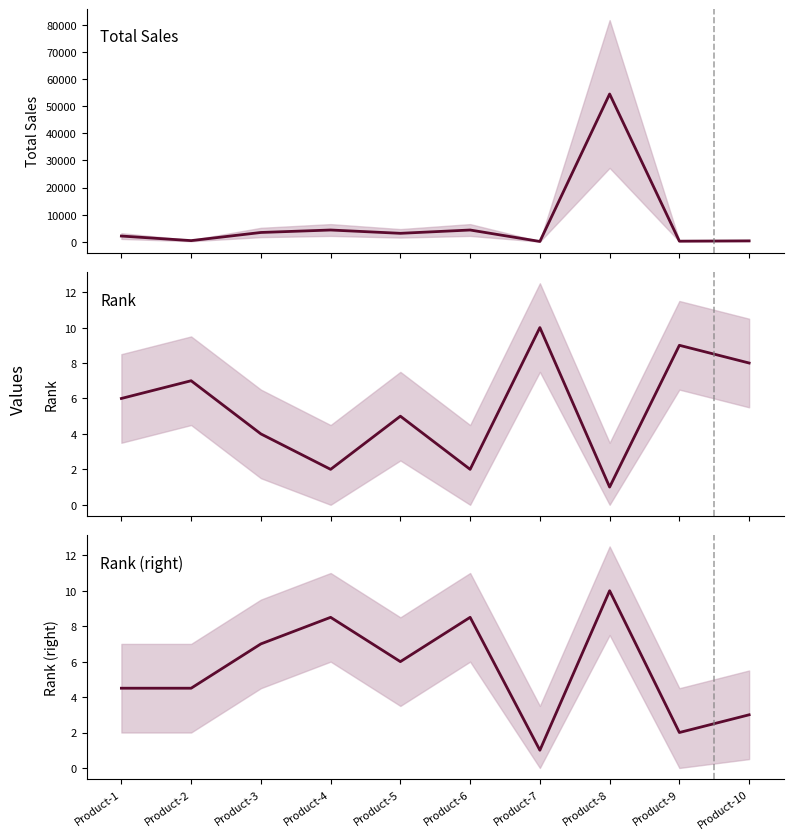

What is the sum of all Total Sales values?

72950.0